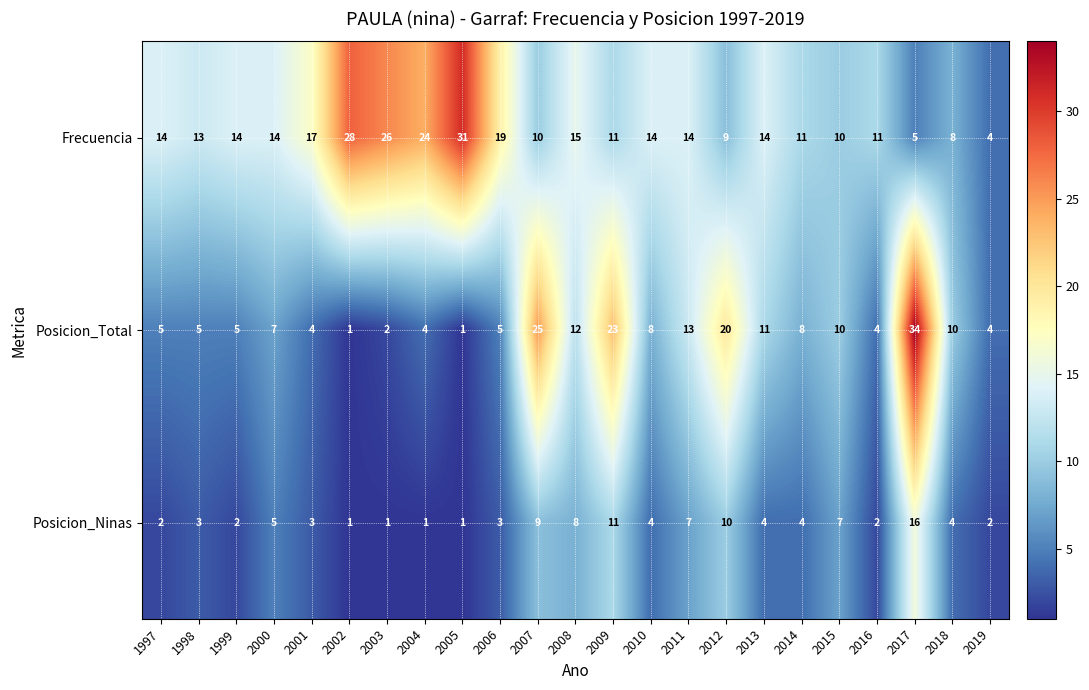

Rank the series by their maximum value, from lowest to highest.

Posicion_Ninas, Frecuencia, Posicion_Total